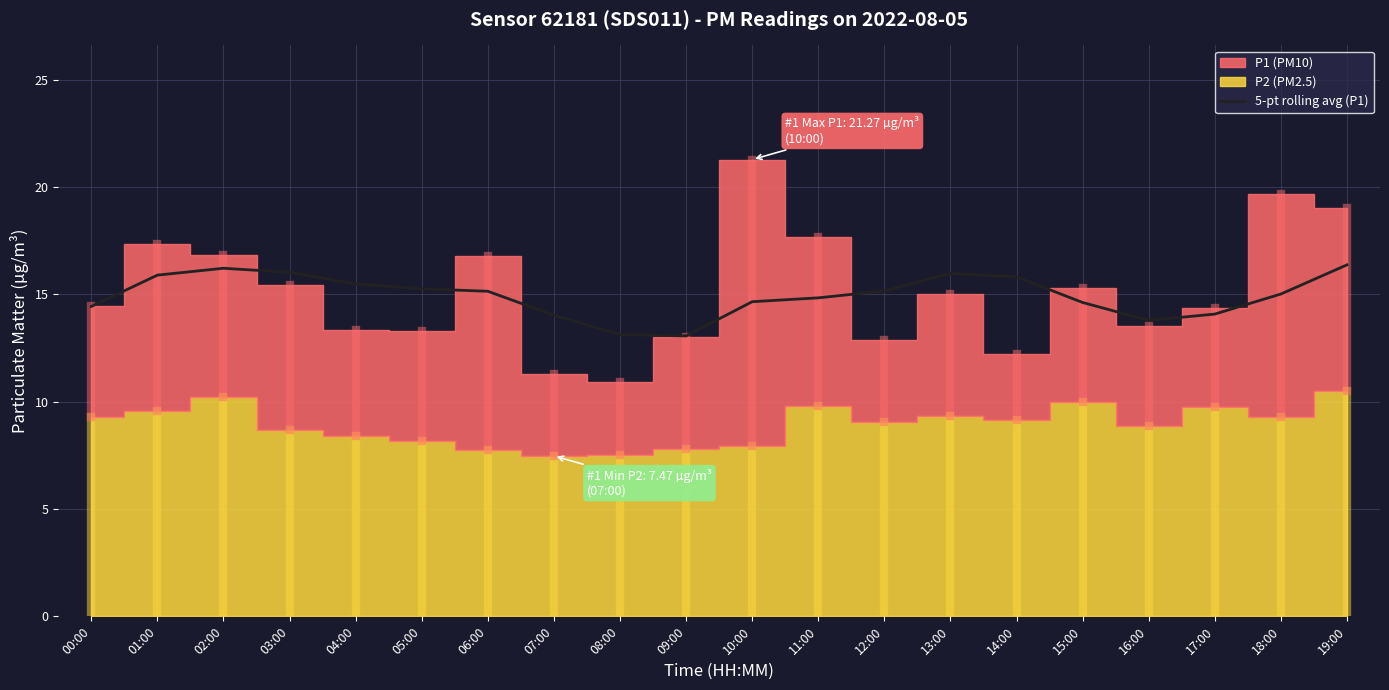

Where is the first local maximum?

02:00